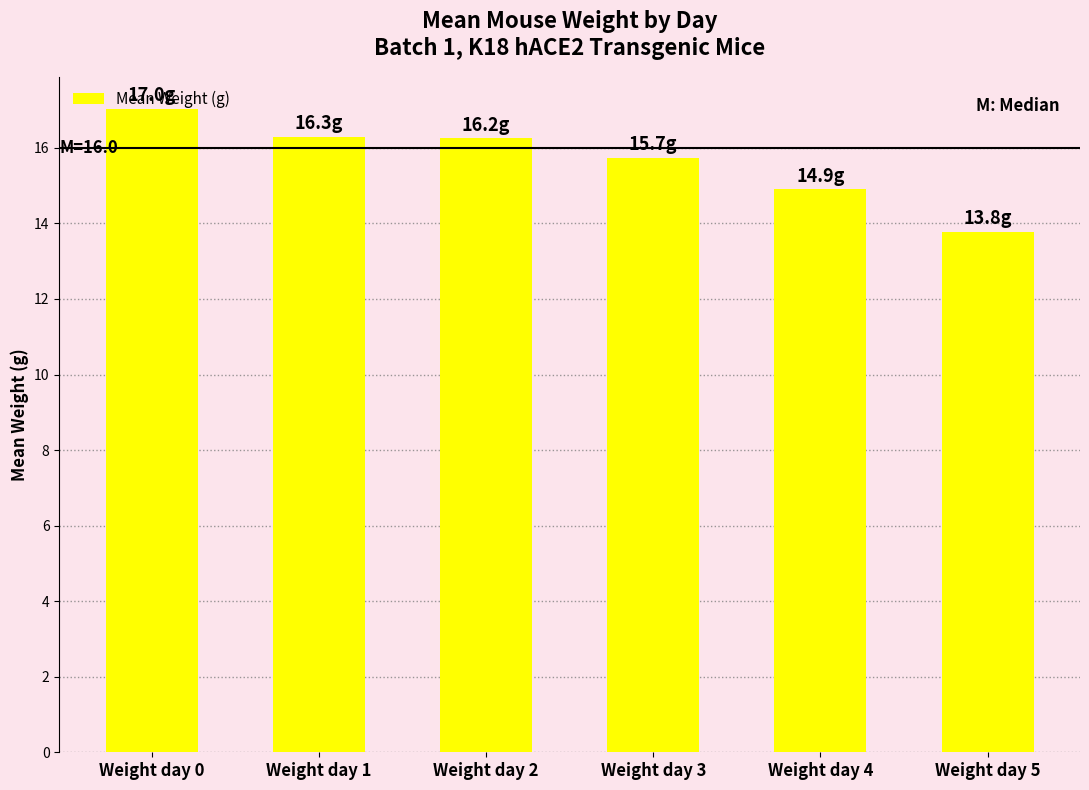

Approximately how many times larger is the value at Weight day 3 compared to Weight day 0?

0.9